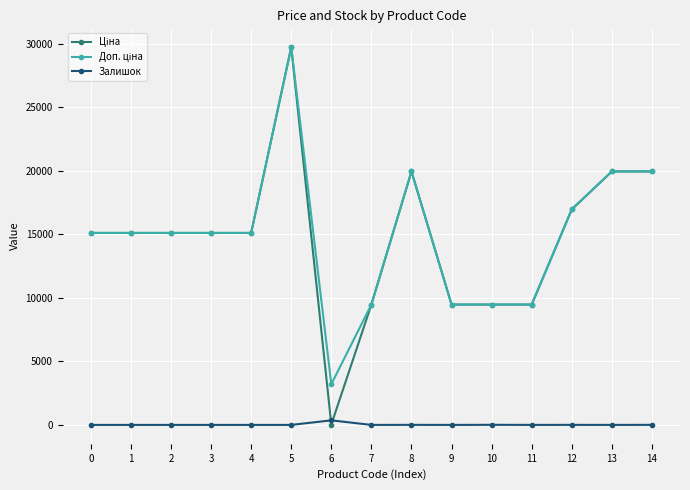

At which category is the sum across all series the highest?

5